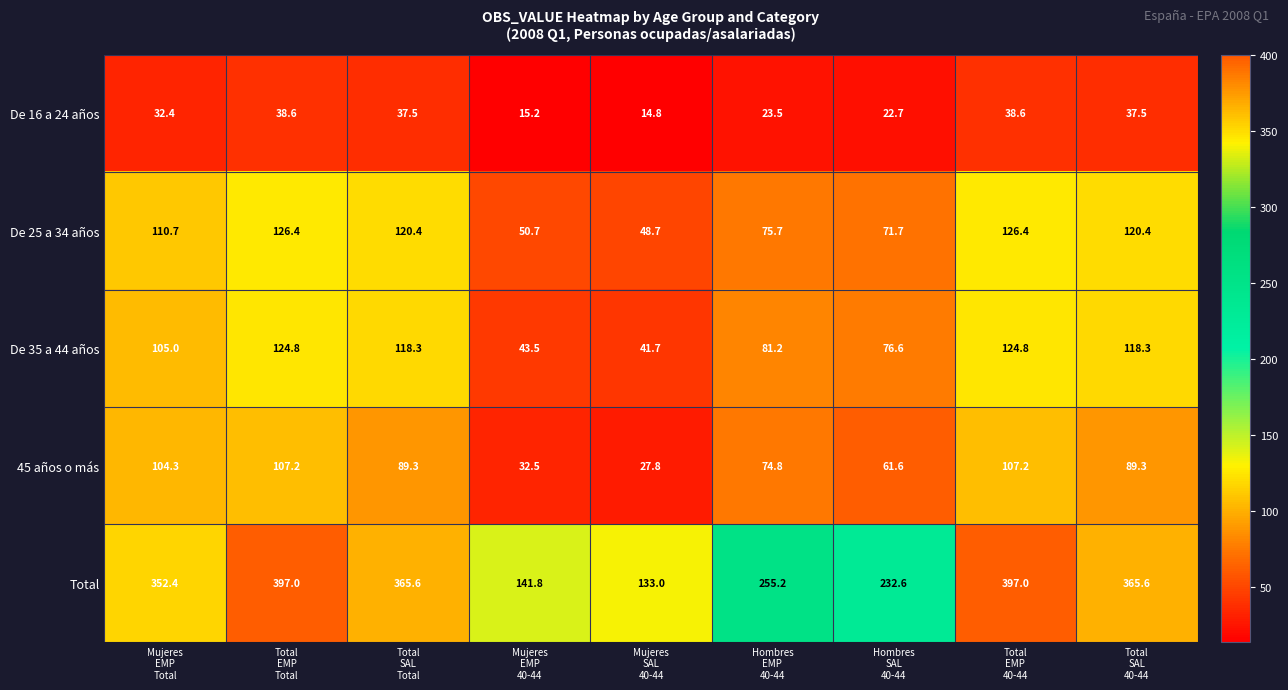

List the series in order of their peak value, lowest first.

De 16 a 24 años, 45 años o más, De 35 a 44 años, De 25 a 34 años, Total